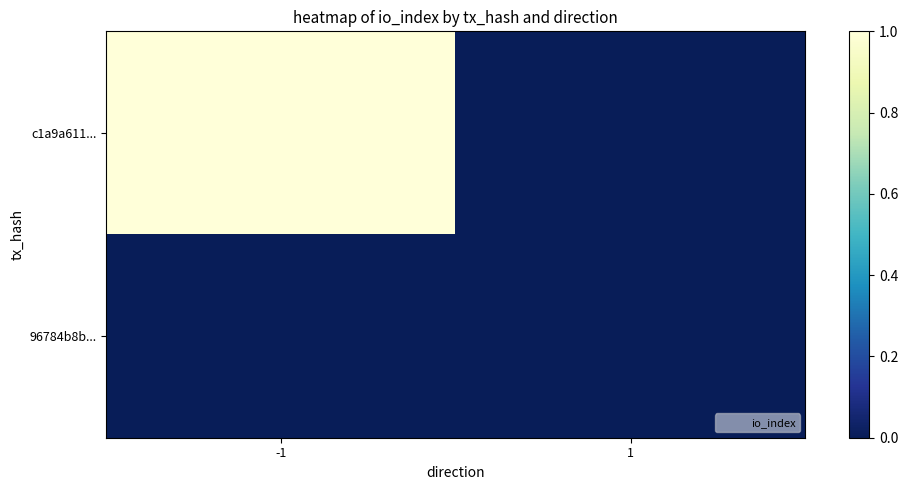

Reading right to left, transcribe all the data shown in this chart.

c1a9a611...: 1=0	-1=1
96784b8b...: 1=0	-1=0